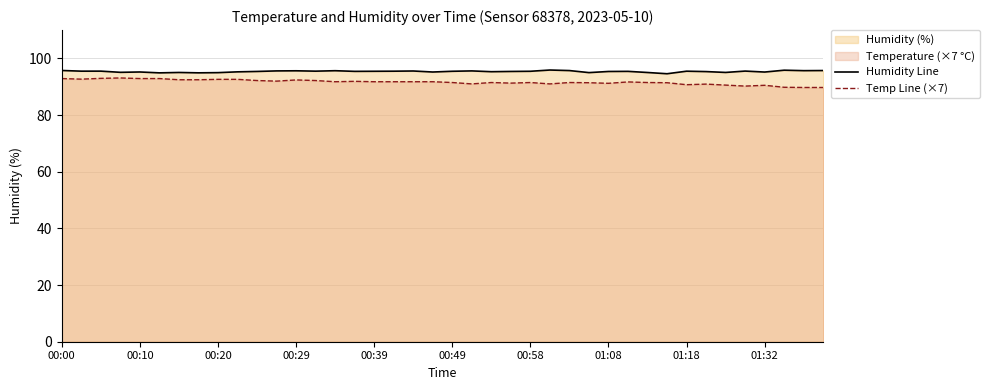

How many data points in Humidity Line are above 95?

35